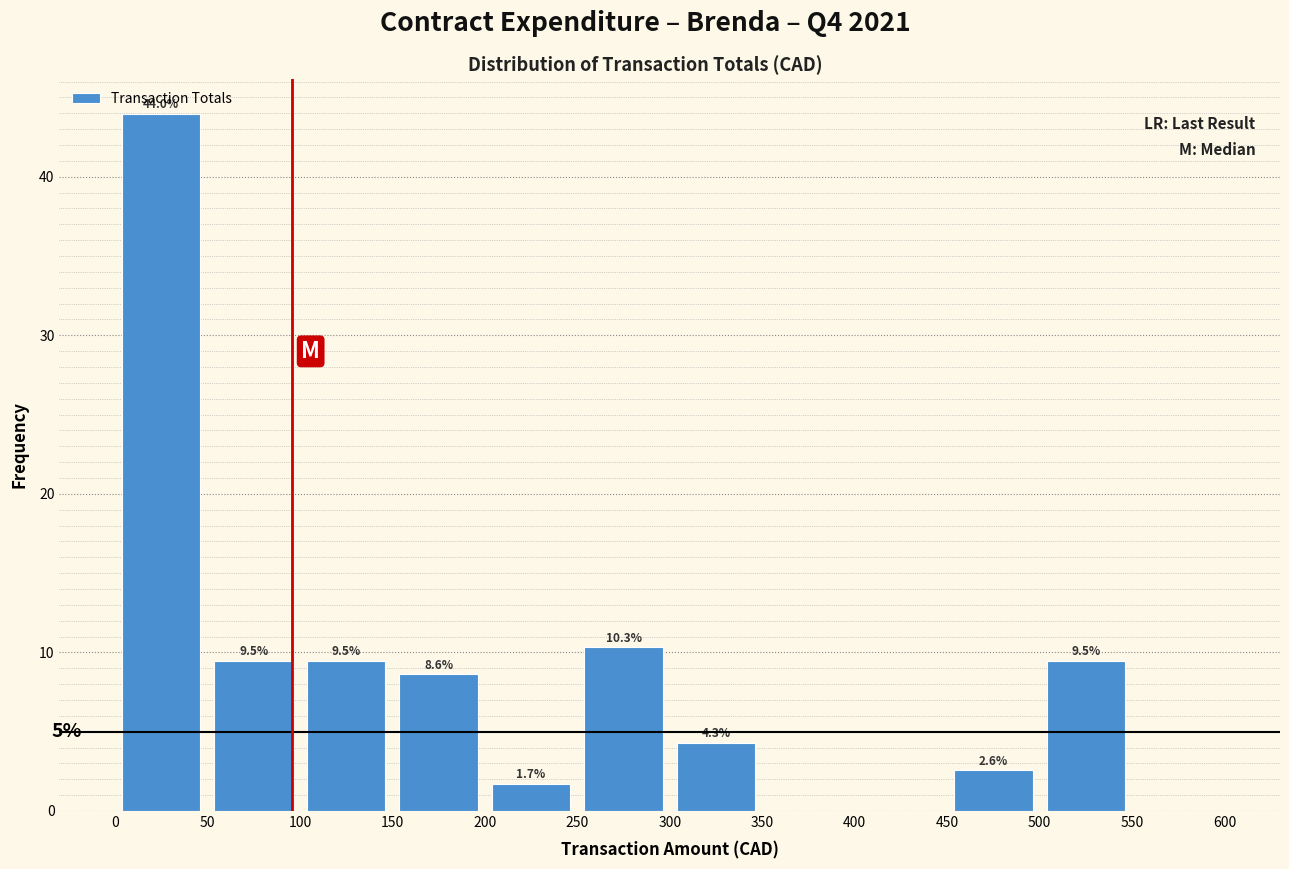

Which range on the x-axis has the tallest bar?

0 to 50